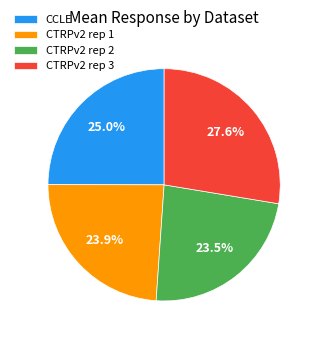

What is the largest slice in the pie chart?

CTRPv2 rep 3